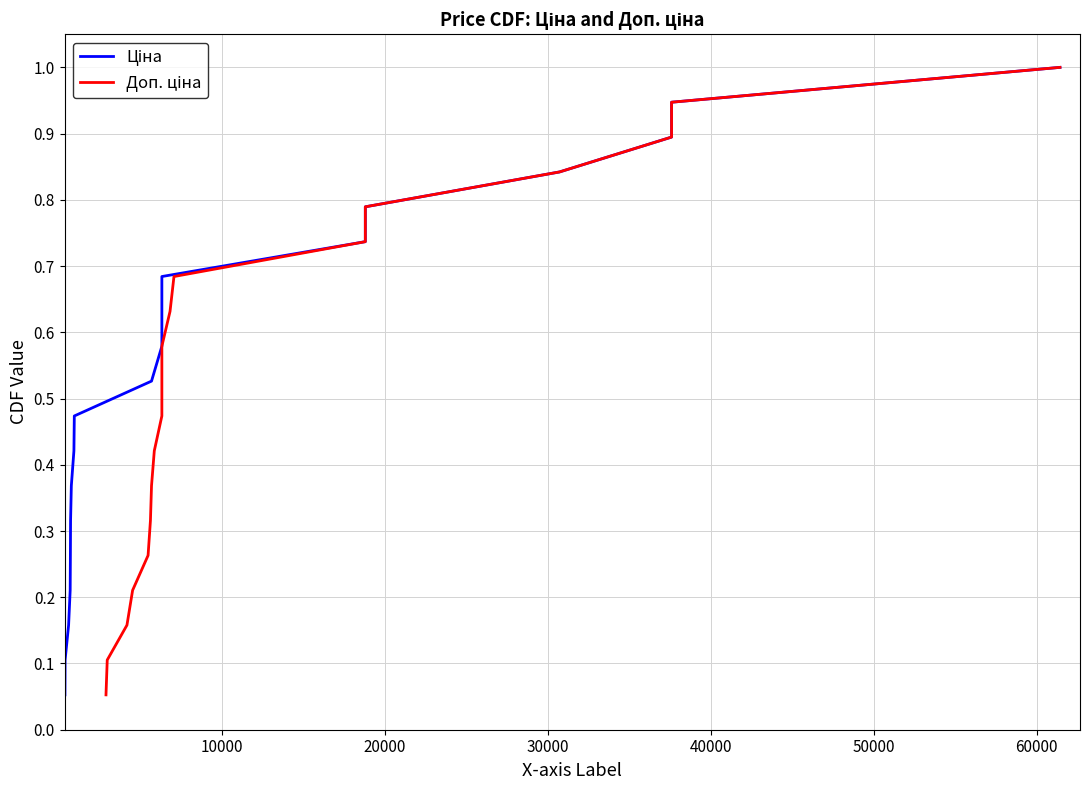

Does the chart display data point markers on the line(s)?

No